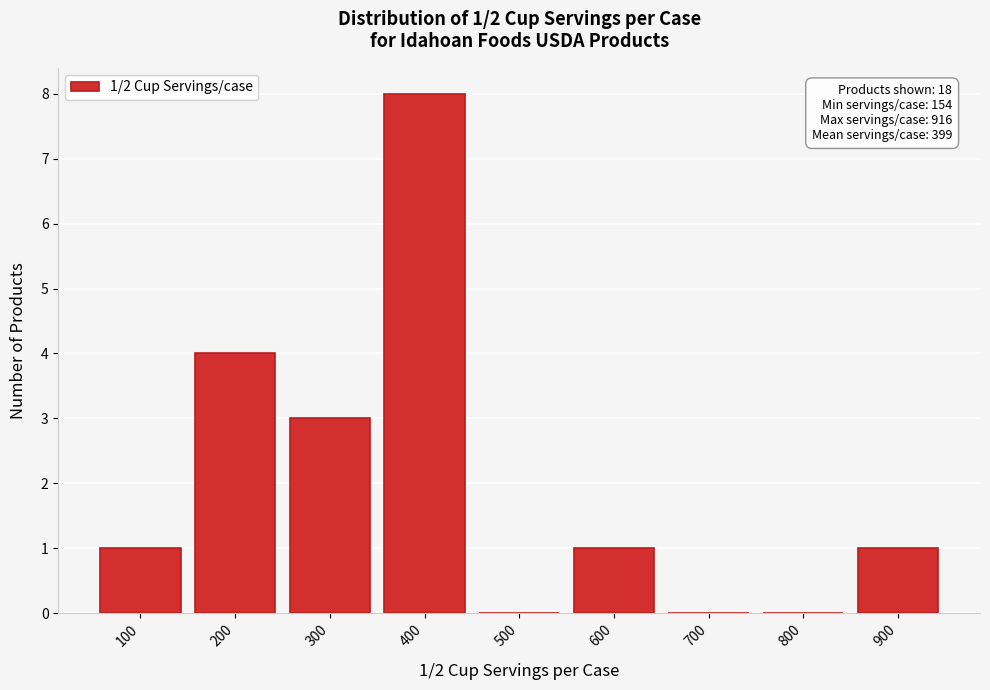

Reading left to right, transcribe all the data shown in this chart.

100=1	200=4	300=3	400=8	500=0	600=1	700=0	800=0	900=1